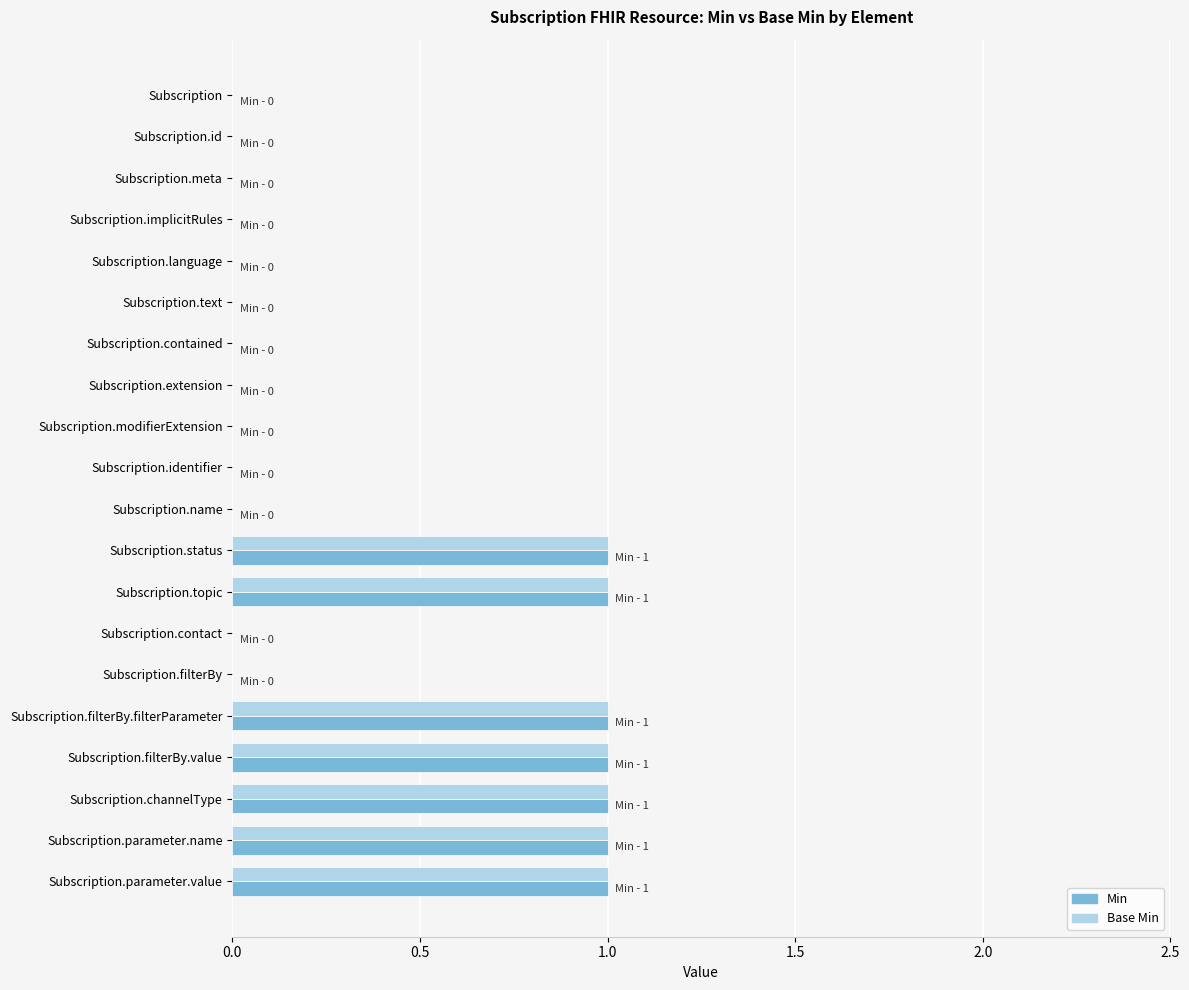

How many Min values are between 0 and 1?

20